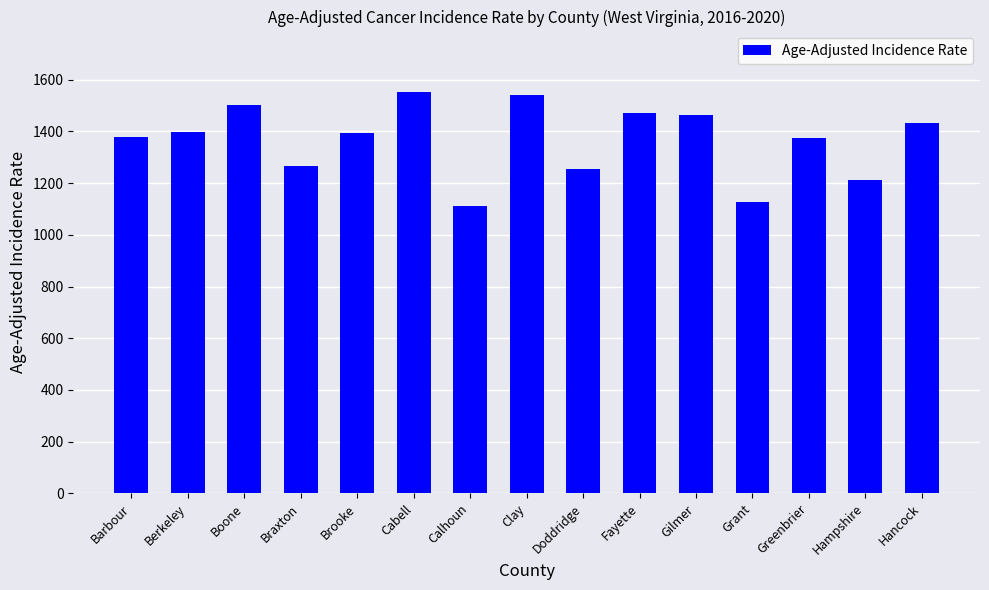

Where is the data nearest to the value 1332?

Greenbrier